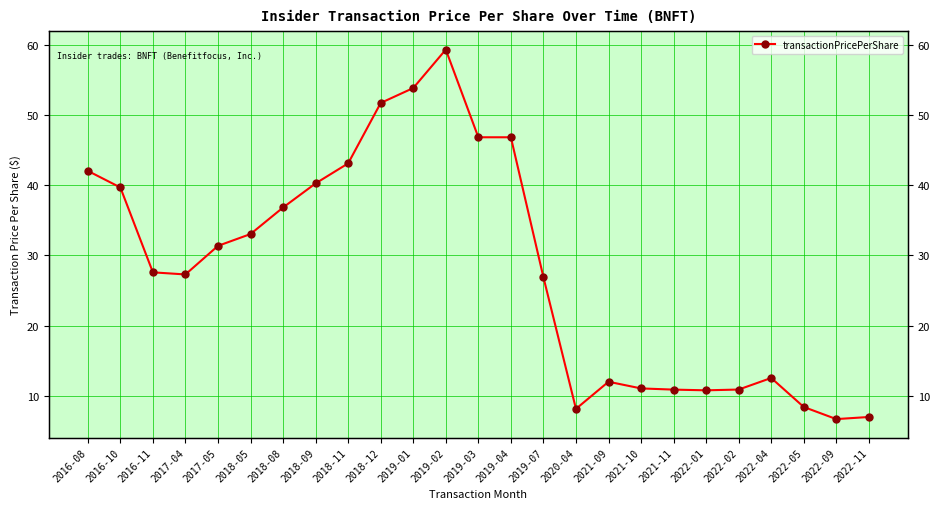

What is the change in value from 2019-01 to 2019-03?

-7.0